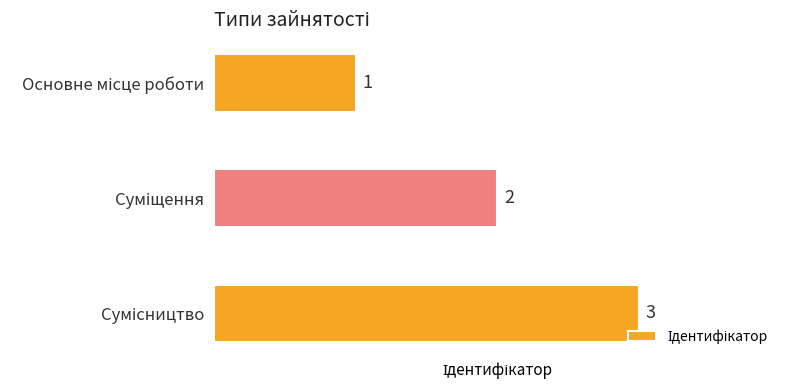

What is the greatest value displayed?

3